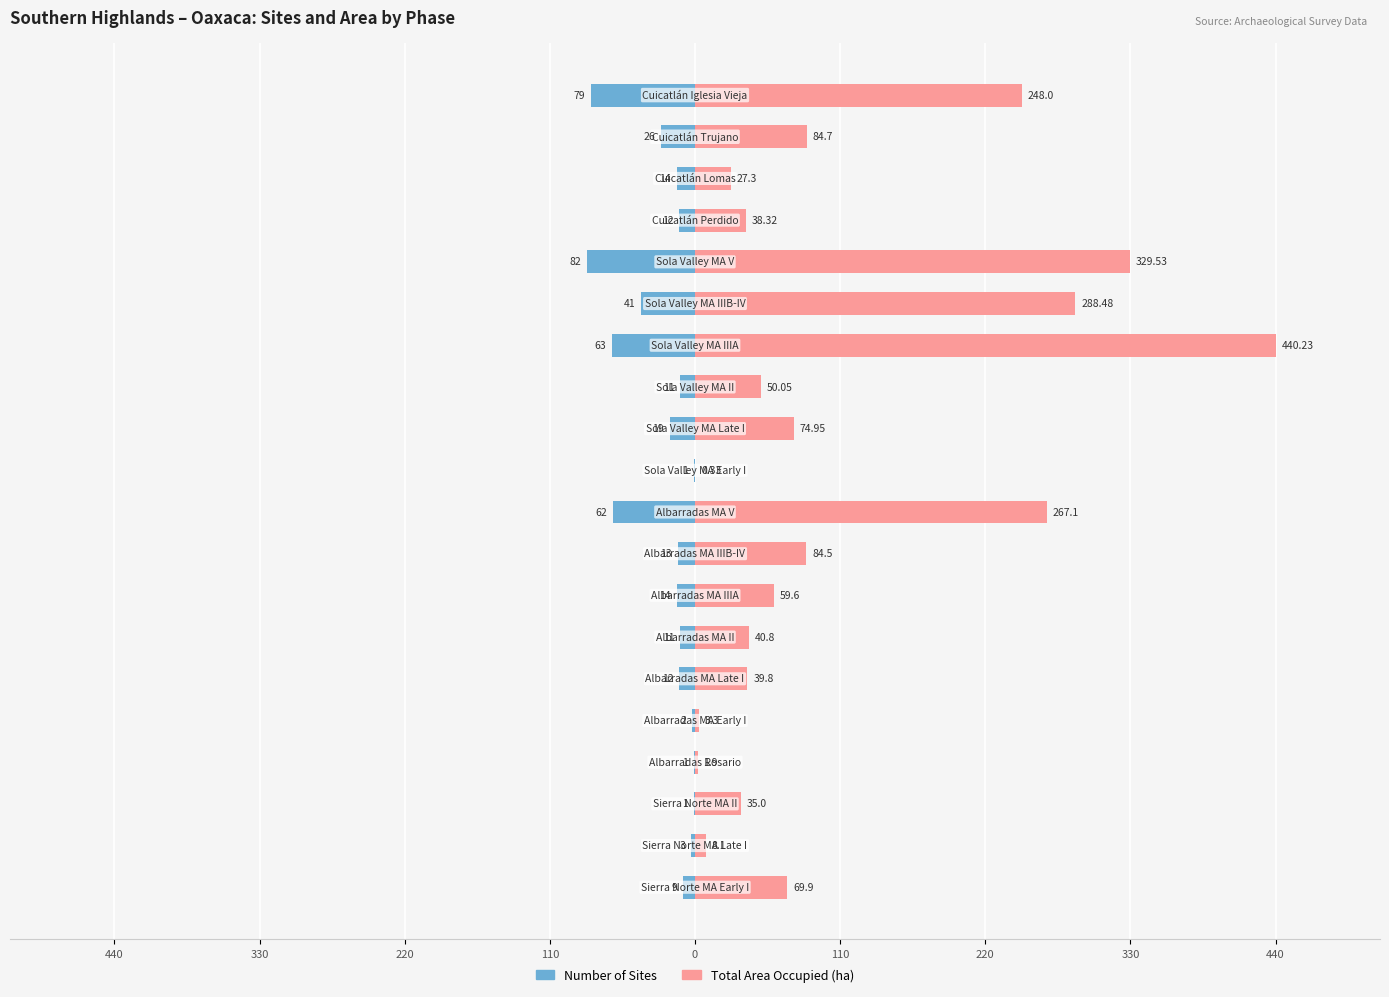

The value of Number of Sites at 12 is -6.5. True or false?

False